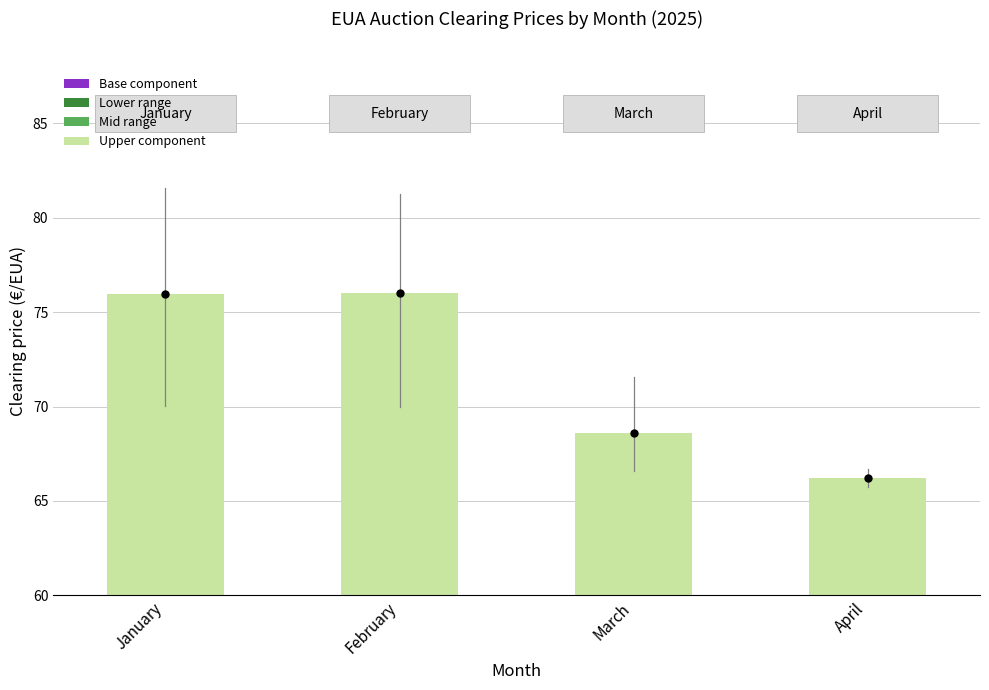

Where does the Mid range series first go above 30?

January